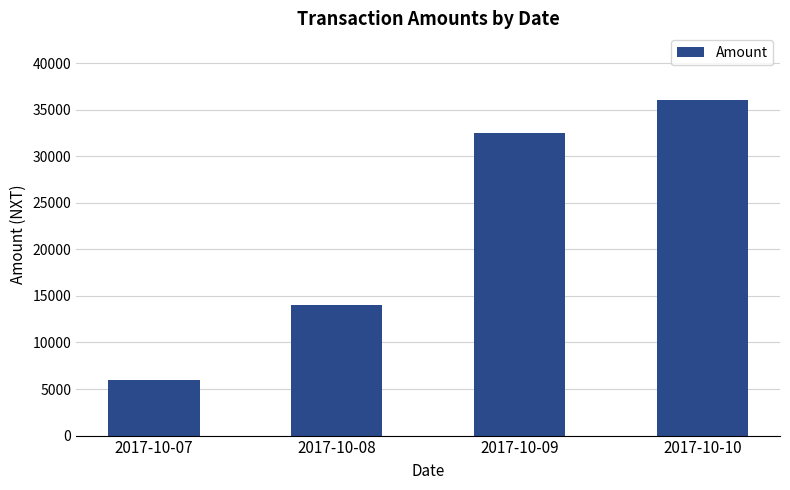

Read the value at 2017-10-09, to the nearest 10.

32510